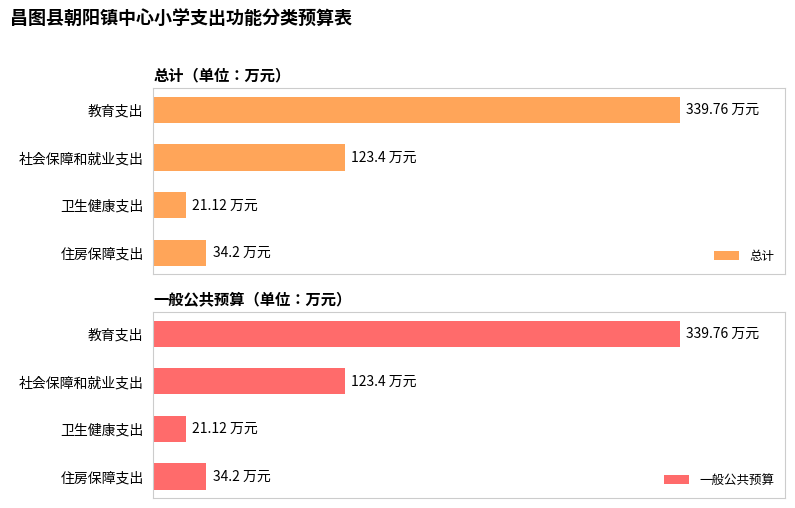

What is the average value of the 总计 series?

129.6